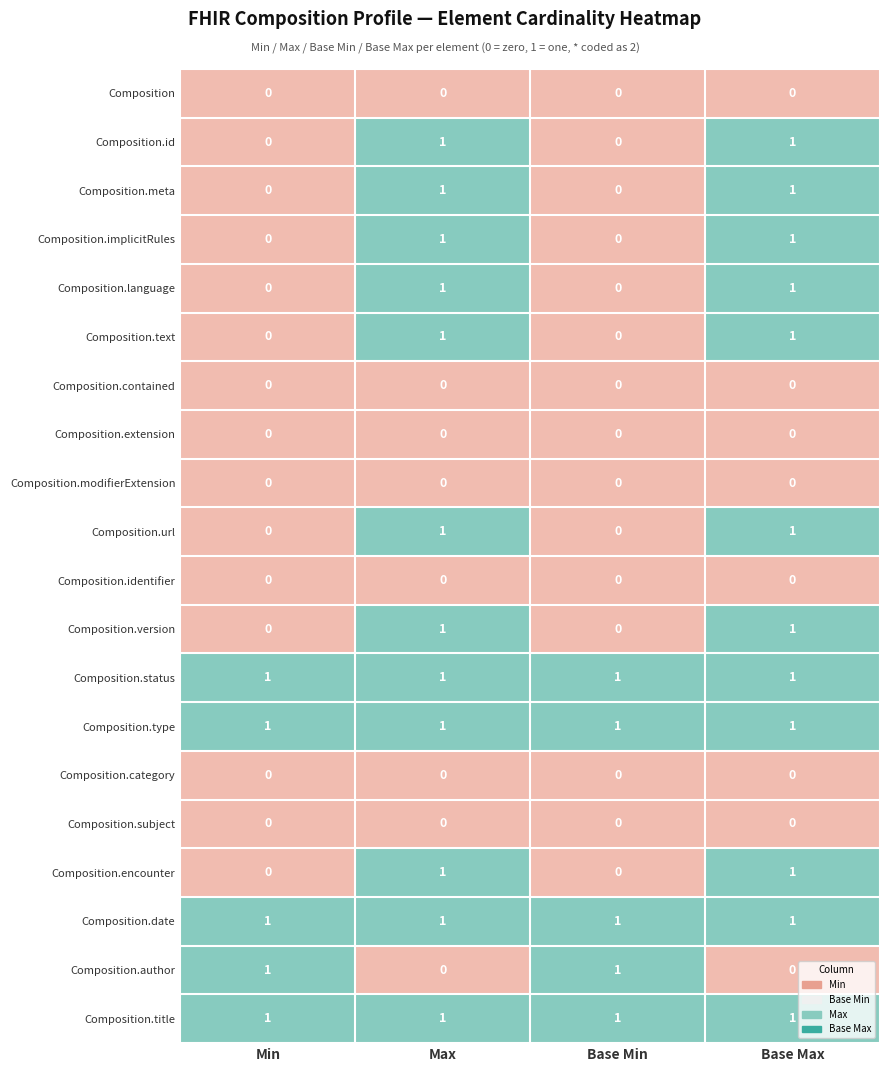

Count the number of categories in the chart.

4